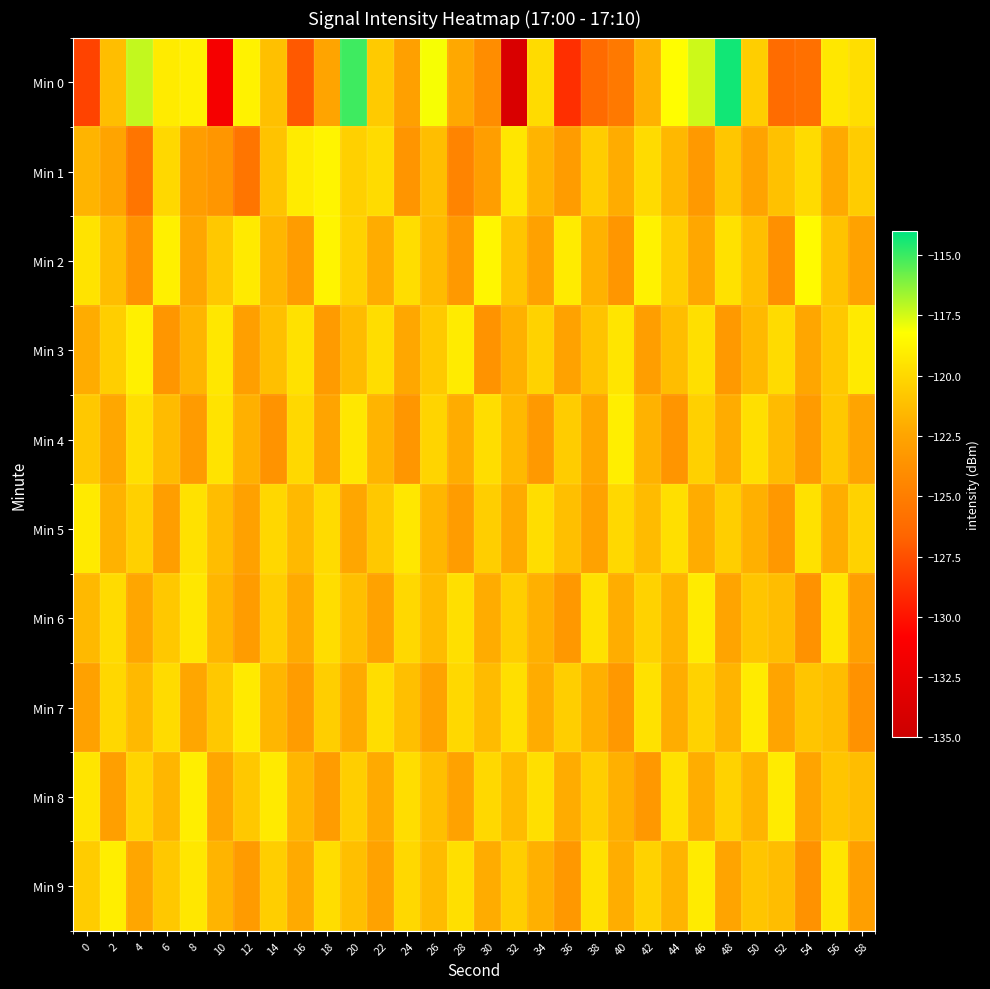

At how many categories does at least one series exceed -117?

2